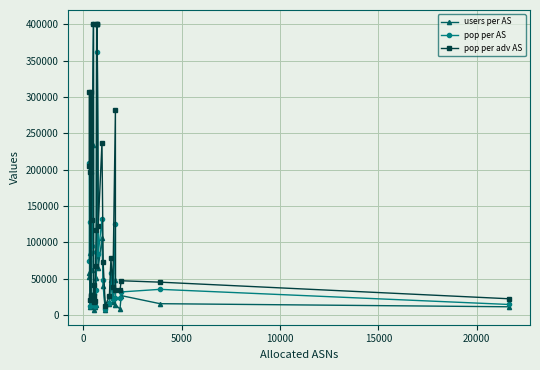

In users per AS, how many points are higher than both neighbors (excluding endpoints)?

9